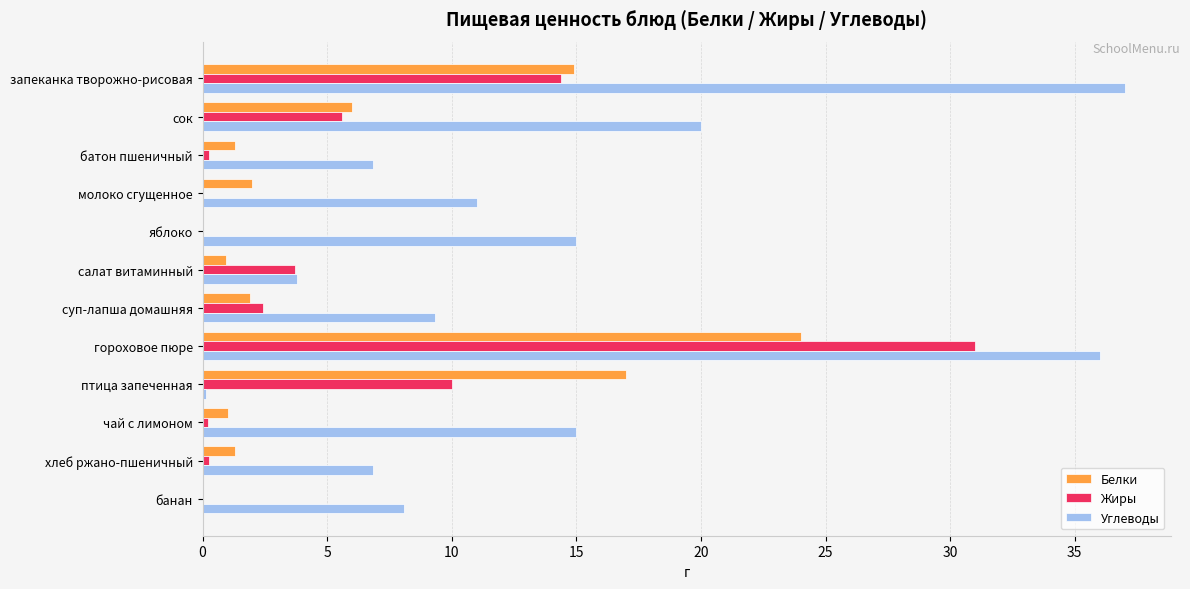

True or false: Жиры has a value of -19.6 at молоко сгущенное.

False